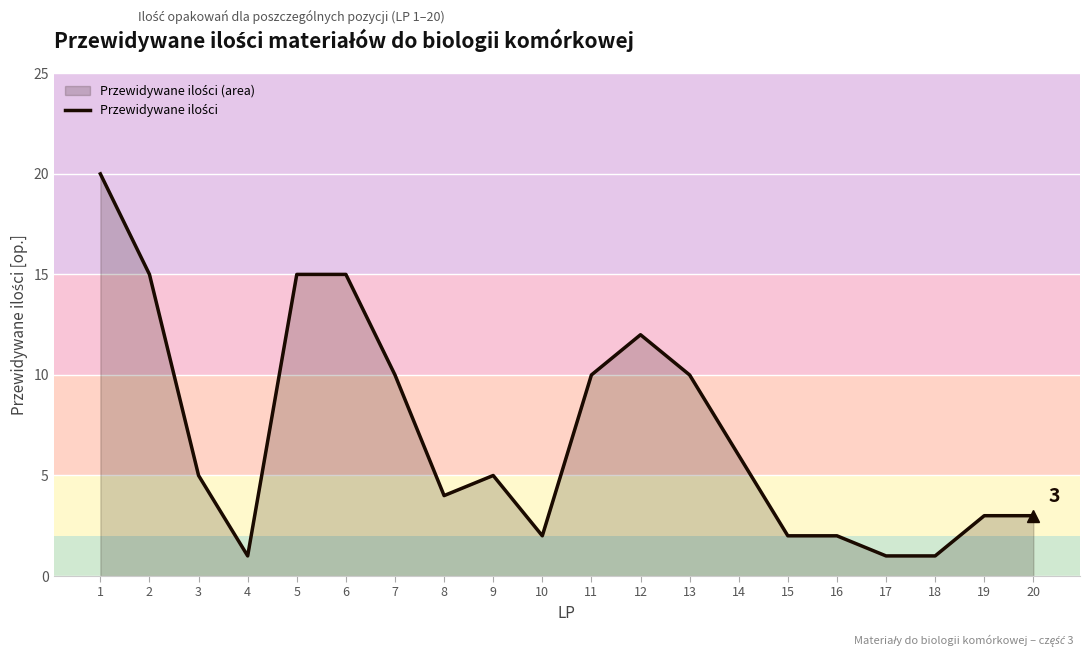

What is the change in value from 9 to 16?

-3